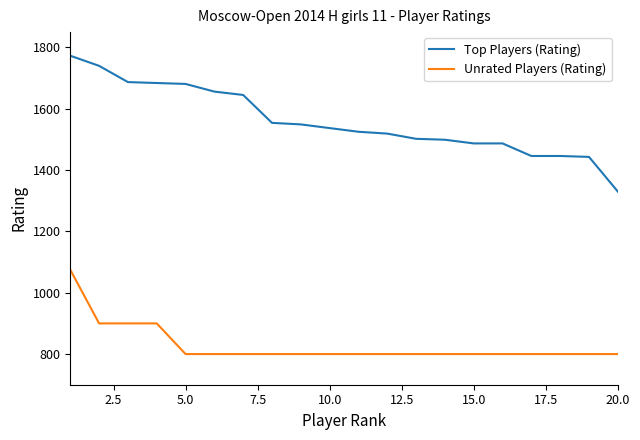

What is the highest value of the Top Players (Rating) series?

1773